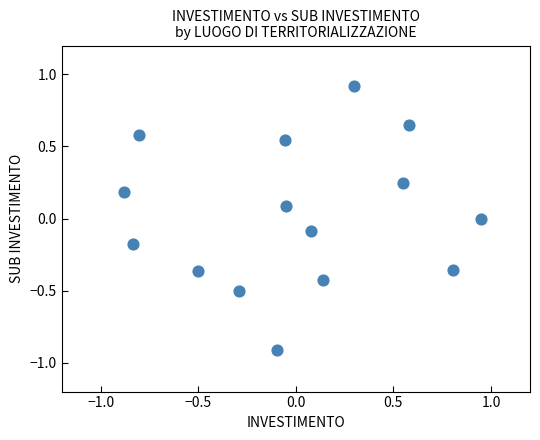

What is the range of X values (max minus min)?

1.8